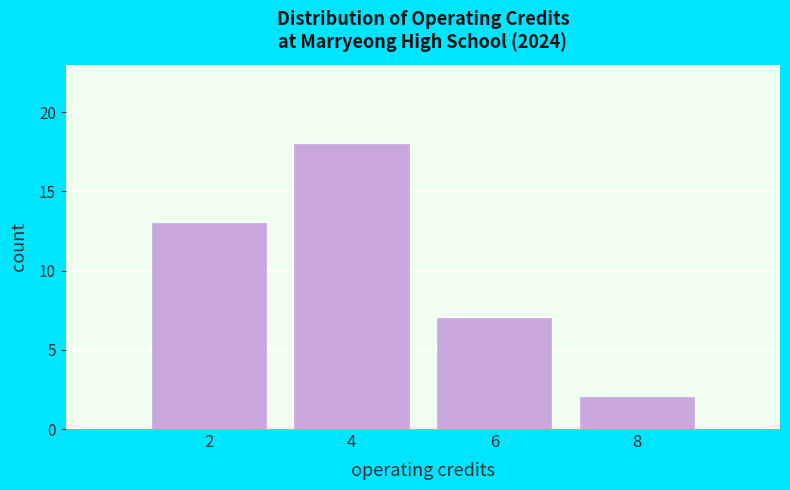

Reading left to right, transcribe all the data shown in this chart.

13	18	7	2